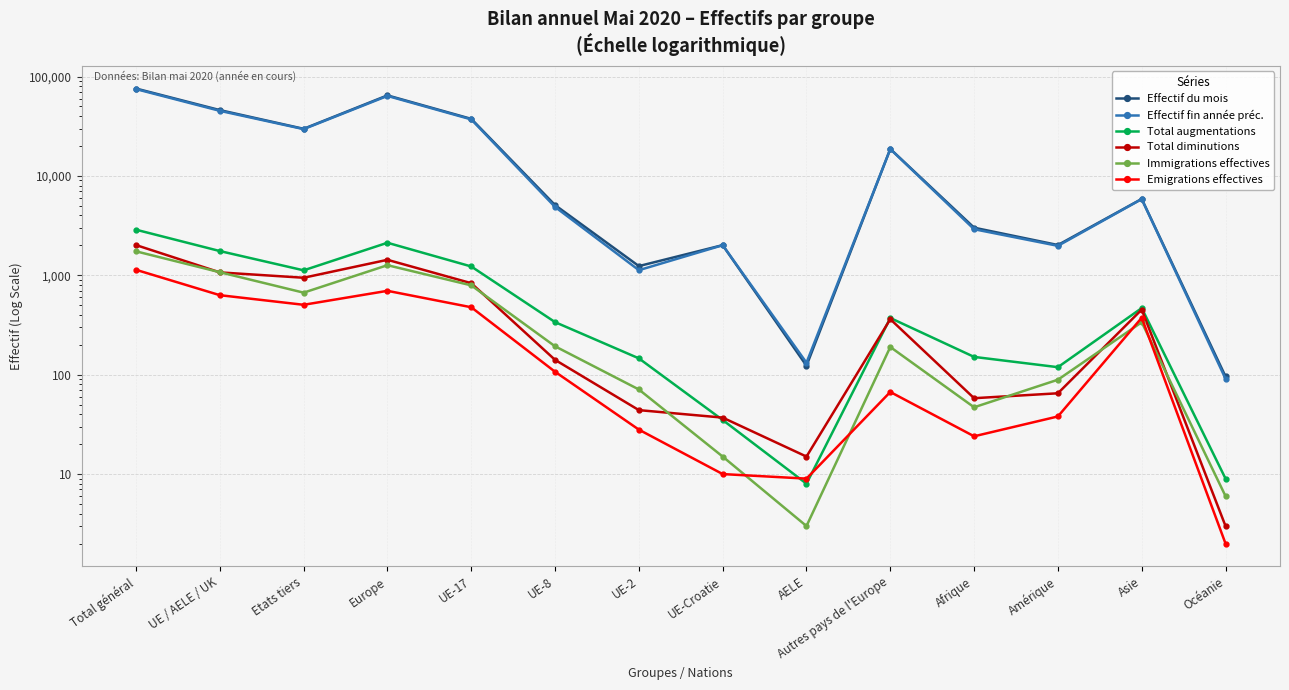

Which category has the highest value in the Immigrations effectives series?

Total général